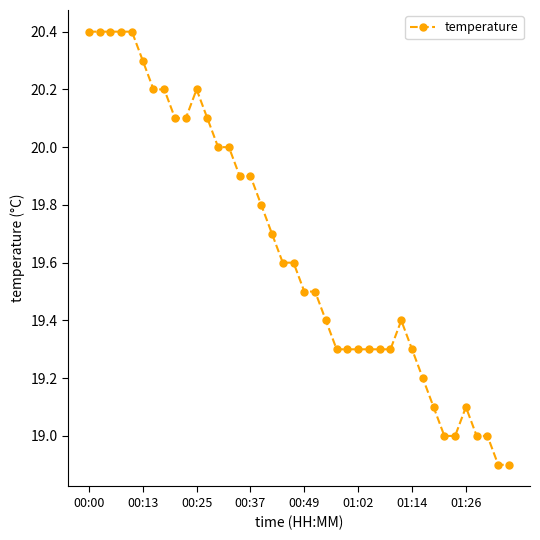

What is the sum of all values?

785.8